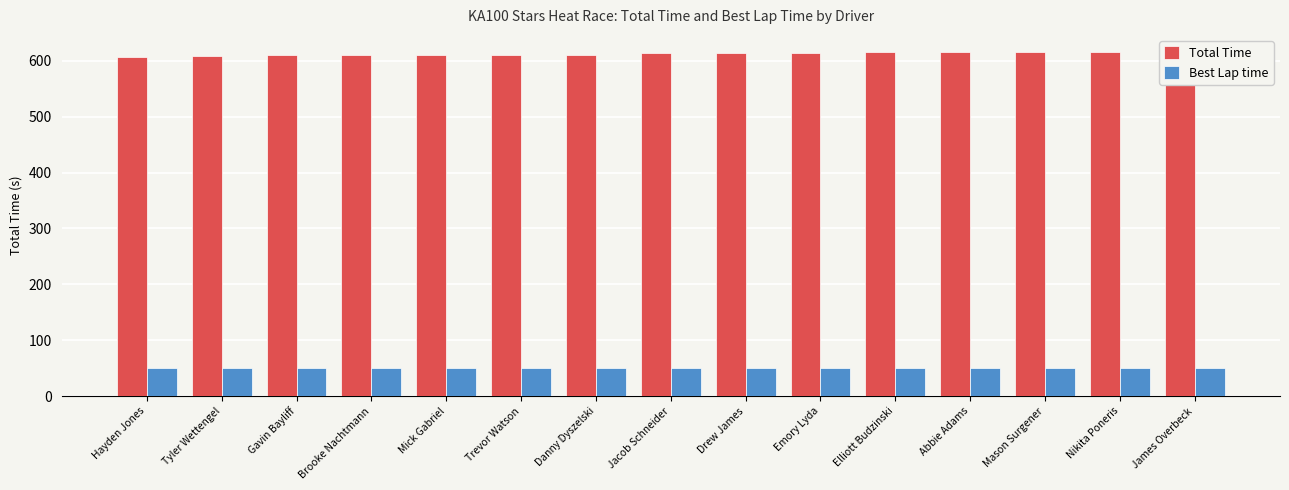

Does the chart contain stacked bars?

No